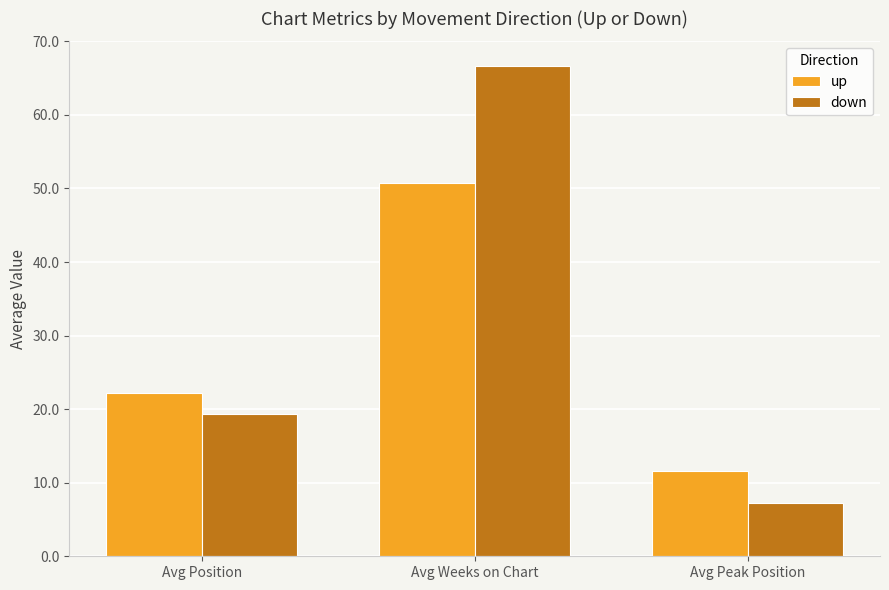

What is the label of the 1st bar from the left?

Avg Position